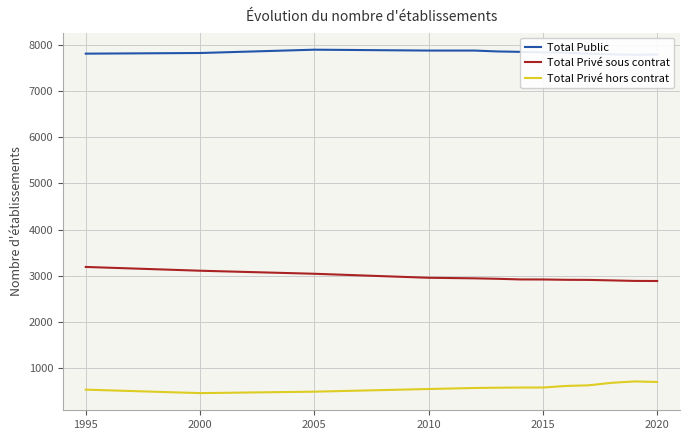

Where does the Total Privé sous contrat series first go above 2917?

1995